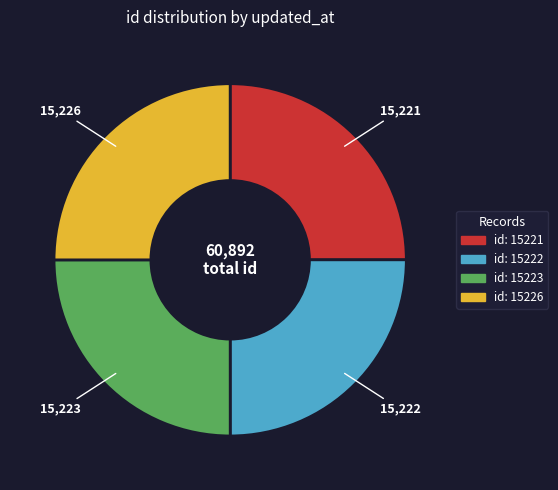

Count the number of slices in the pie.

4